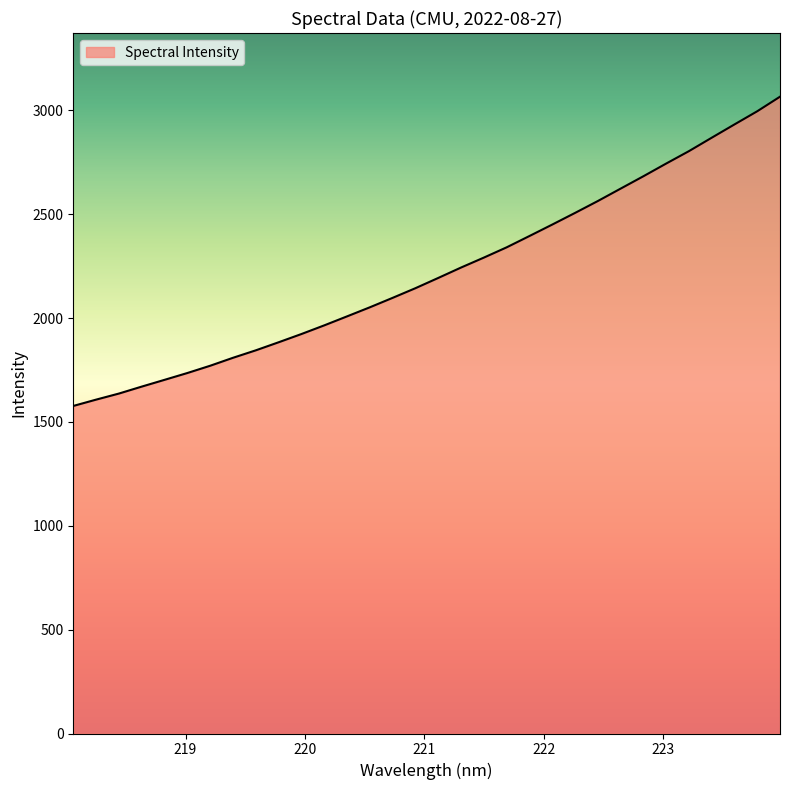

What is the difference between the maximum and minimum values?

1488.9